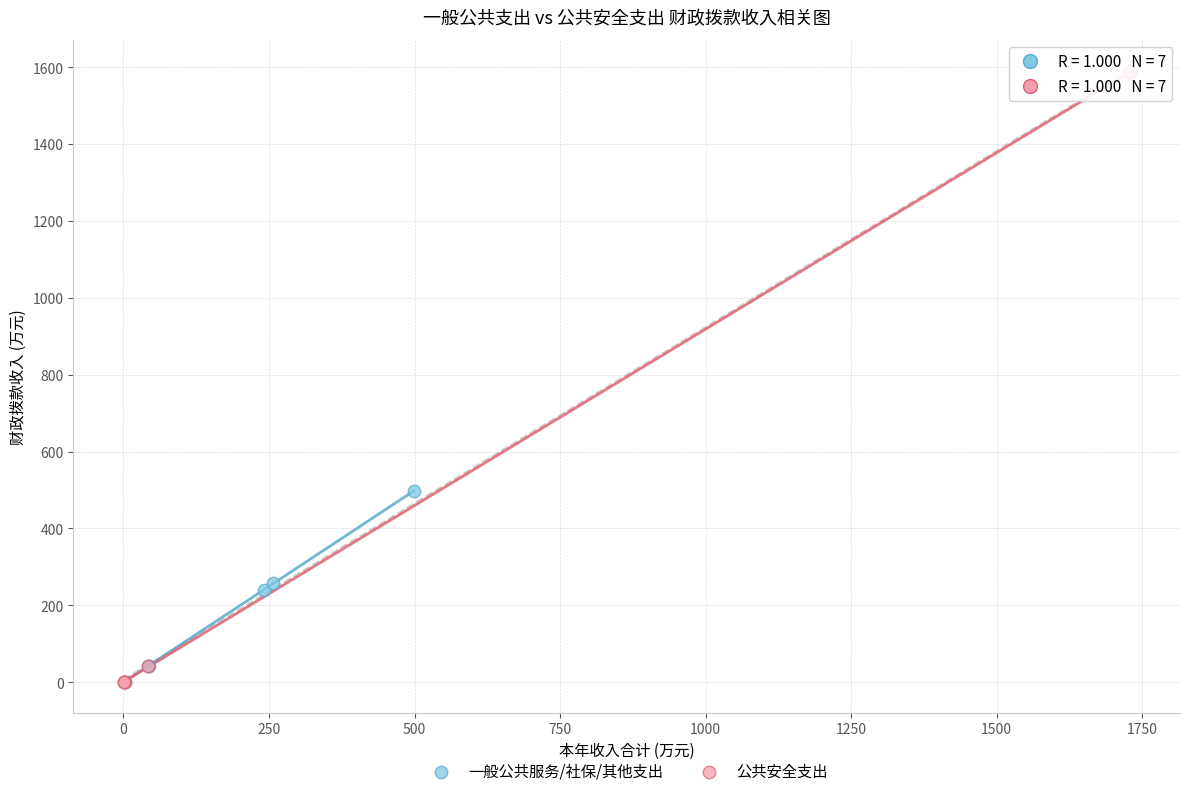

Which series has the widest spread of Y values?

公共安全支出